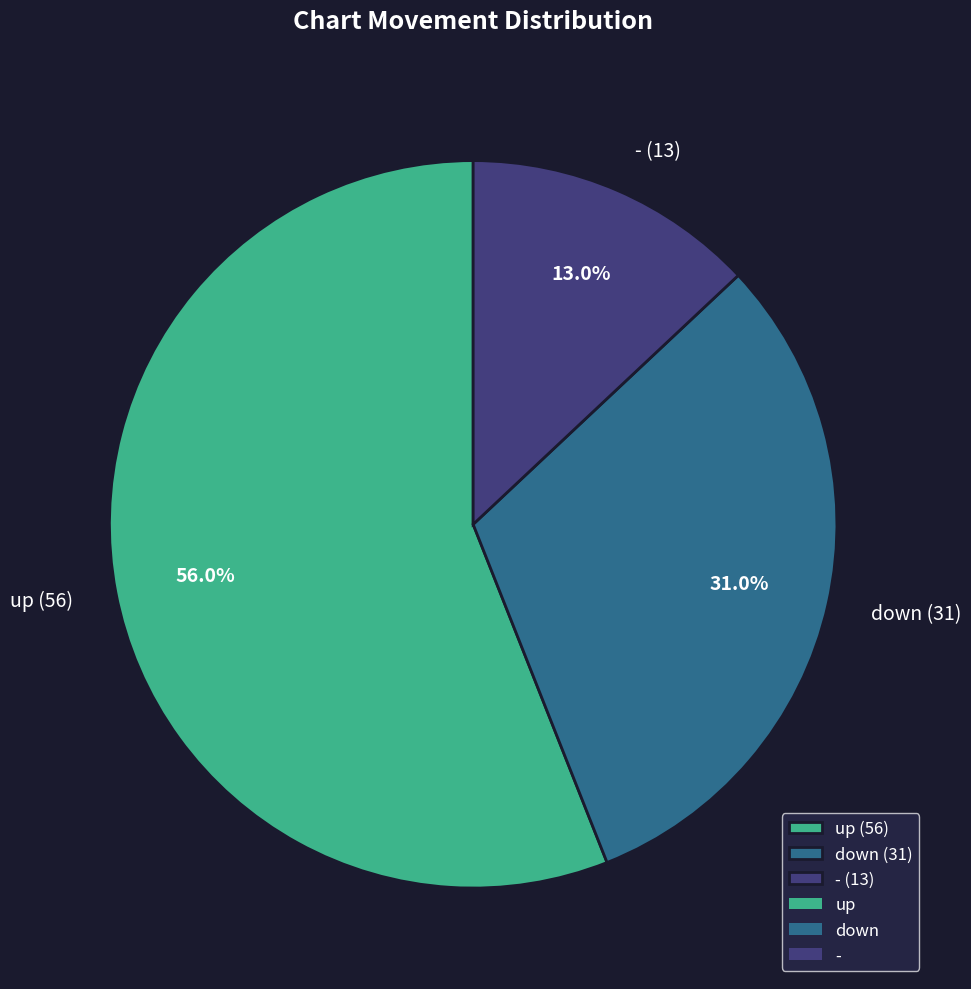

How many slices are in this pie chart?

3